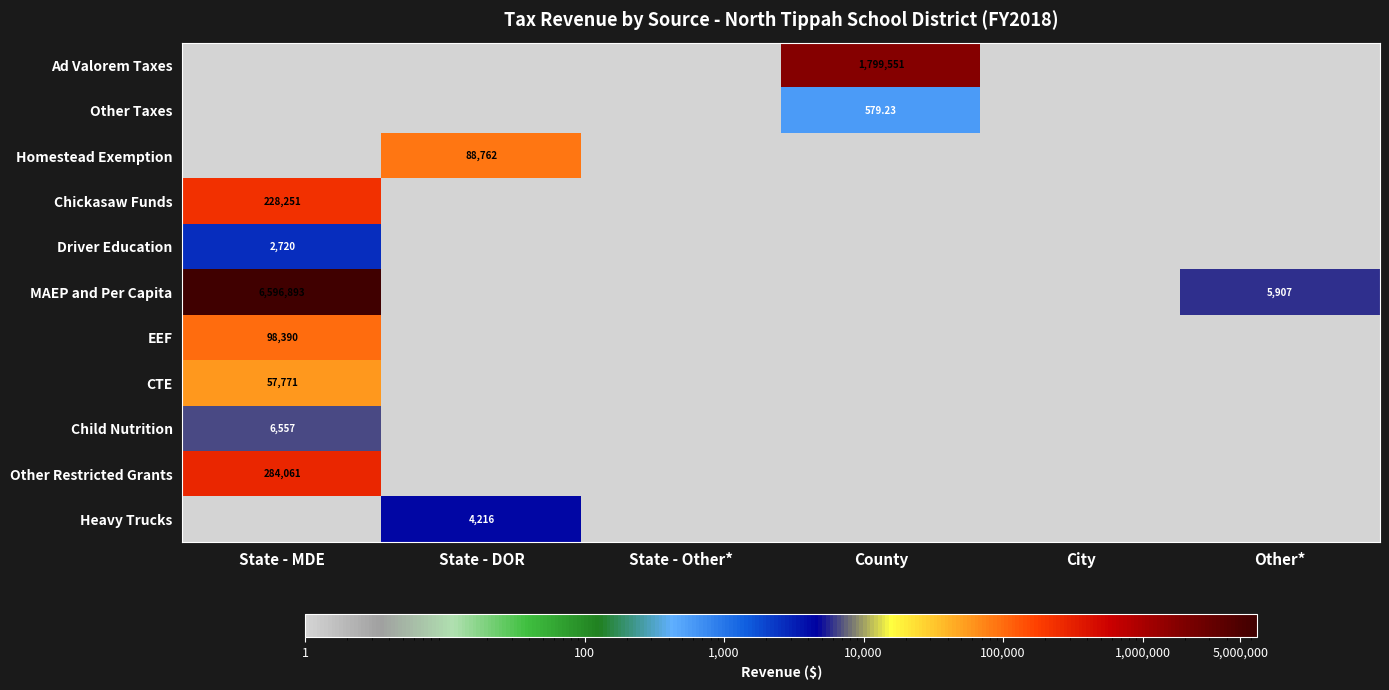

Which category has the highest value in the CTE series?

State - MDE